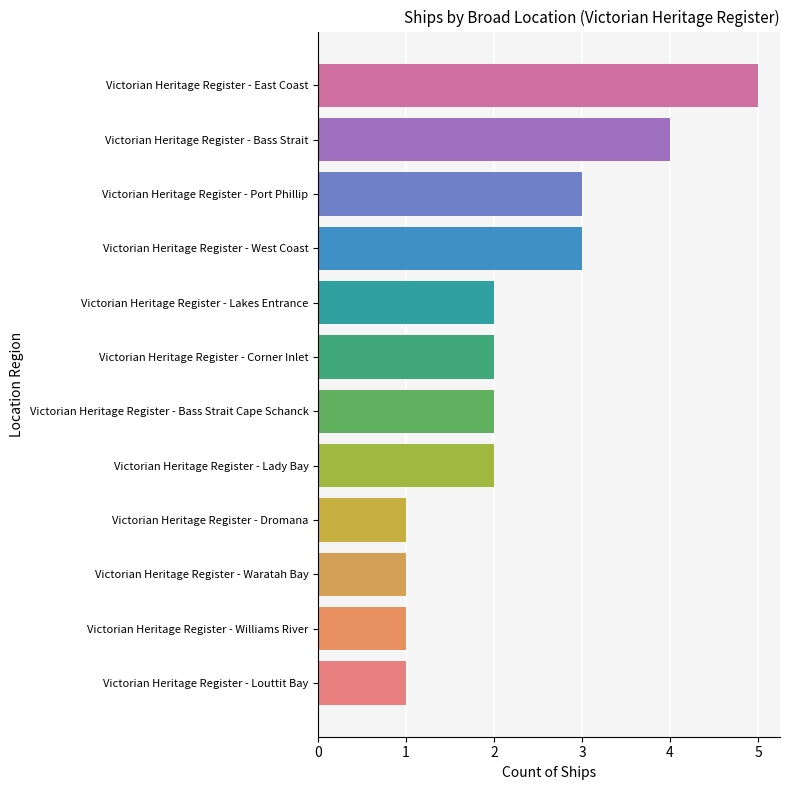

What is the minimum value shown in the chart?

1